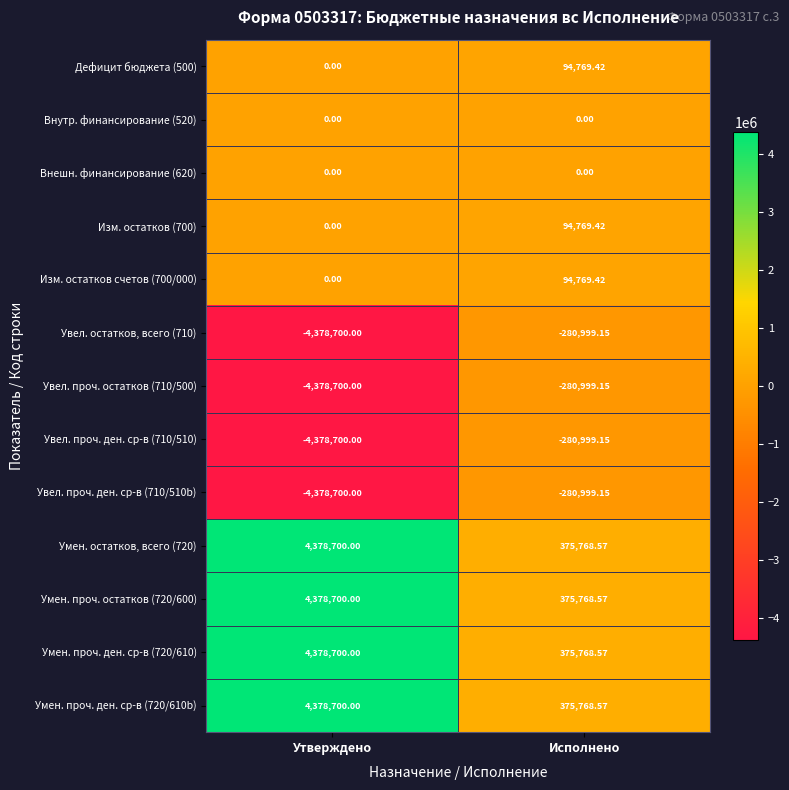

At which category is the sum across all series the highest?

Исполнено